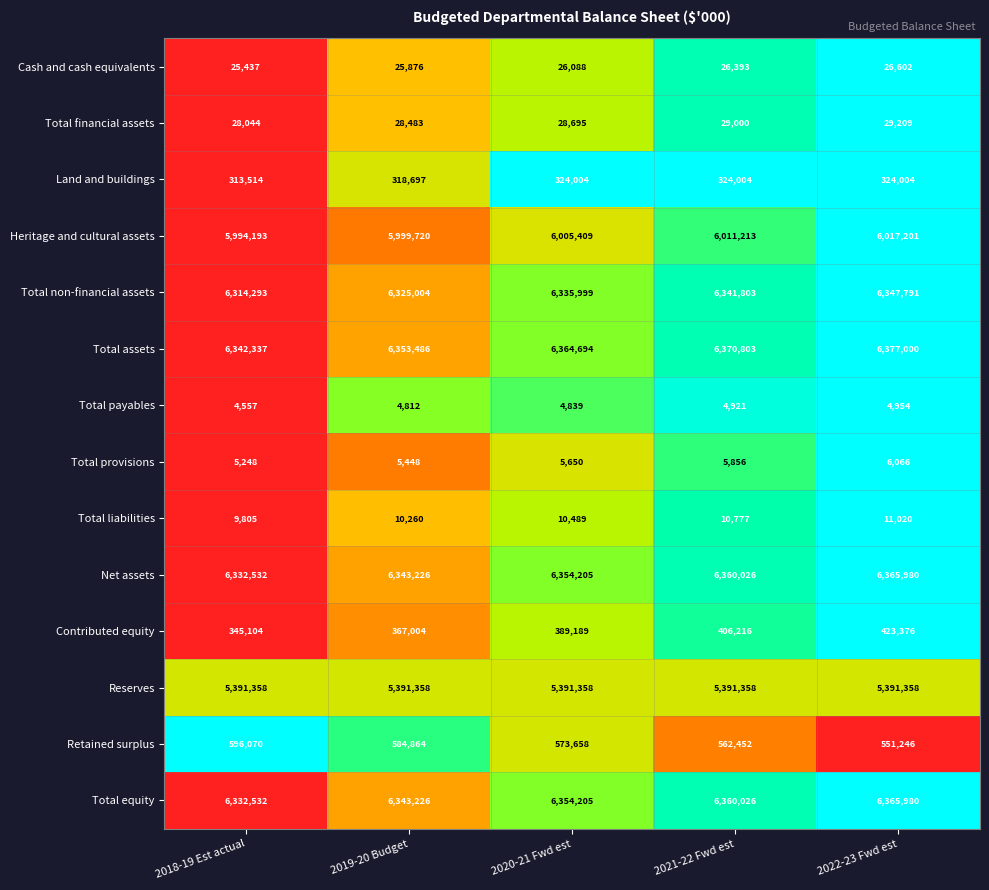

What is the minimum value for Contributed equity?

345104